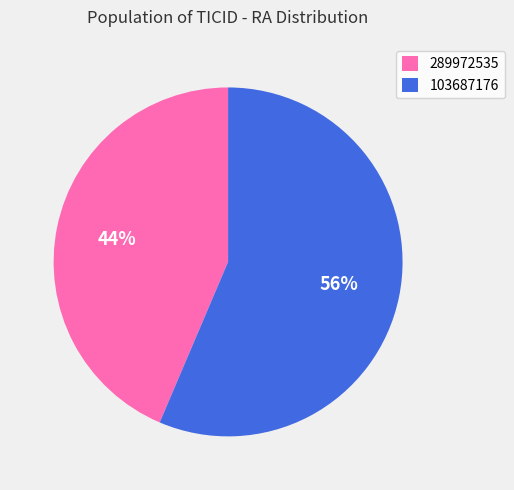

How many segments does this pie chart have?

2